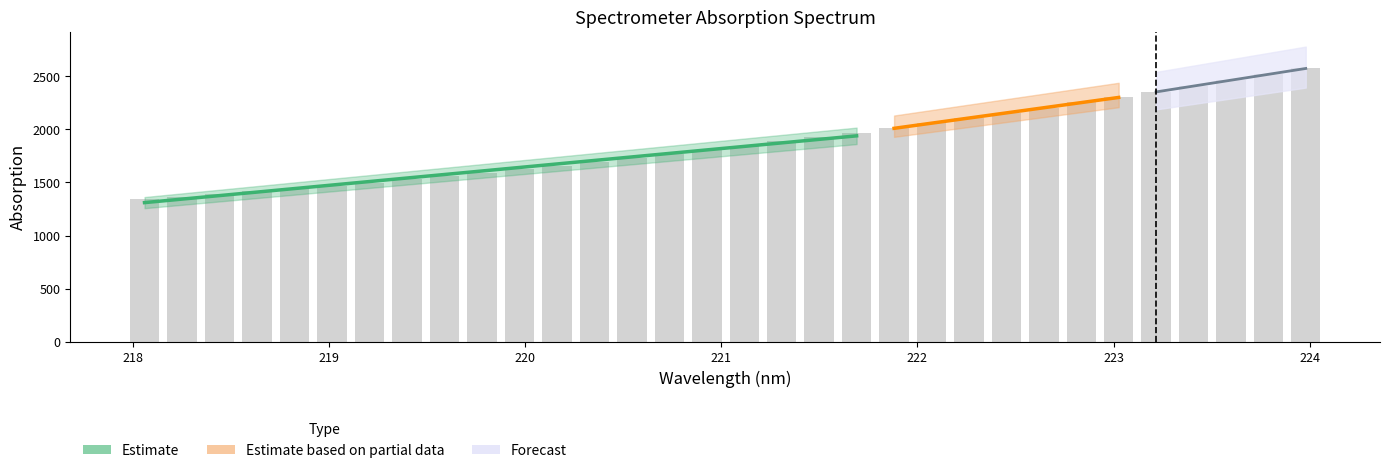

List the labels in order of value, largest first.

223.9802, 223.7895, 223.5987, 223.408, 223.2172, 223.0264, 222.8355, 222.6447, 222.4538, 222.263, 222.0721, 221.8812, 221.6902, 221.4993, 221.3083, 221.1174, 220.9264, 220.7354, 220.5444, 220.3533, 220.1623, 219.9712, 219.7801, 219.589, 219.3979, 219.2067, 219.0156, 218.8244, 218.6332, 218.442, 218.2508, 218.0596